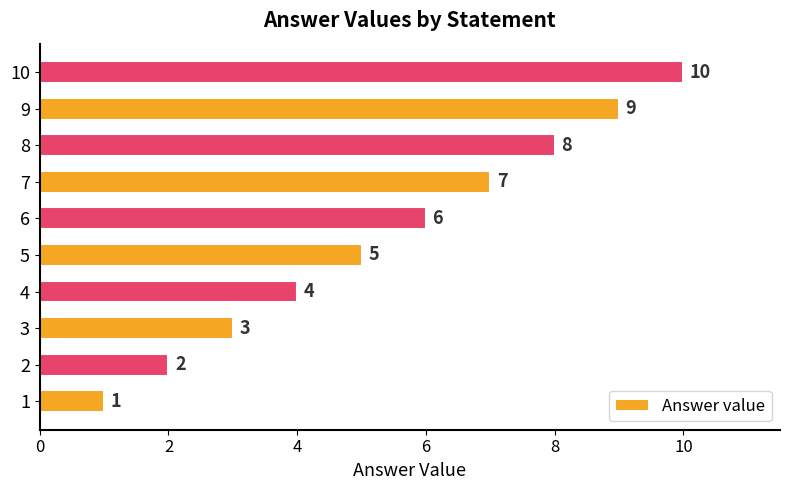

Rank the categories by value from highest to lowest.

10, 9, 8, 7, 6, 5, 4, 3, 2, 1